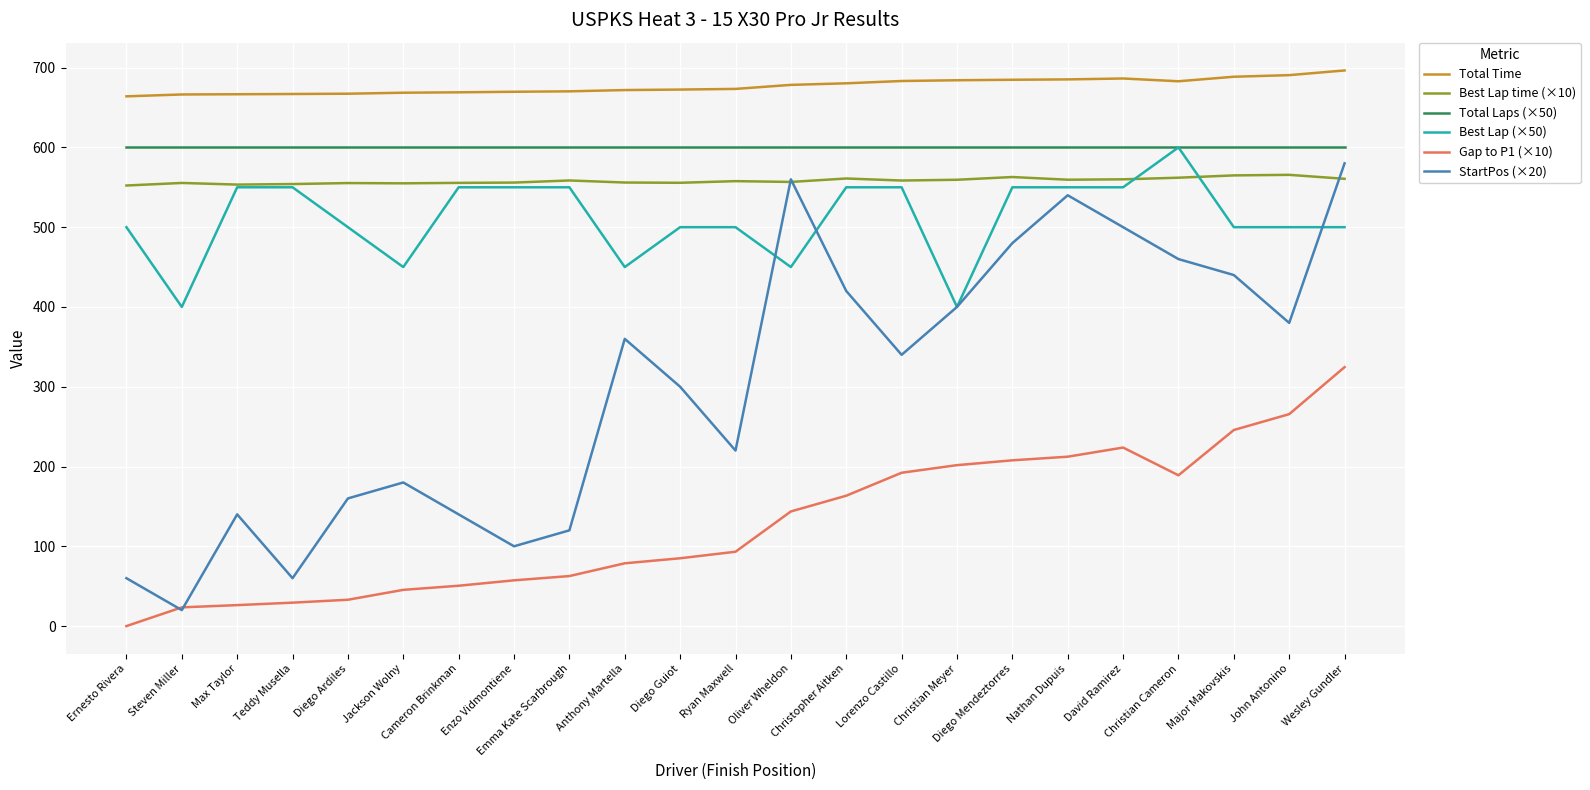

True or false: Total Laps (×50) and Total Time intersect in this chart.

False